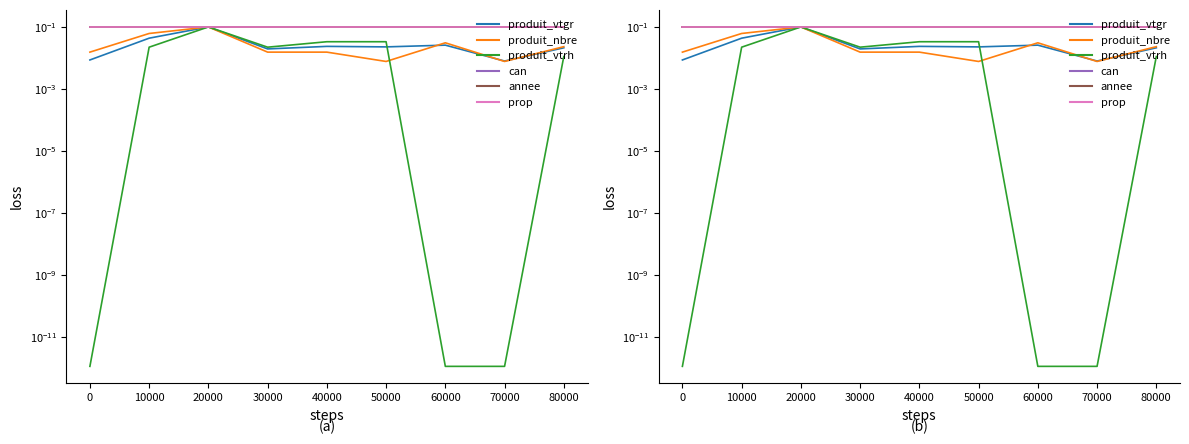

True or false: can and prop intersect in this chart.

False